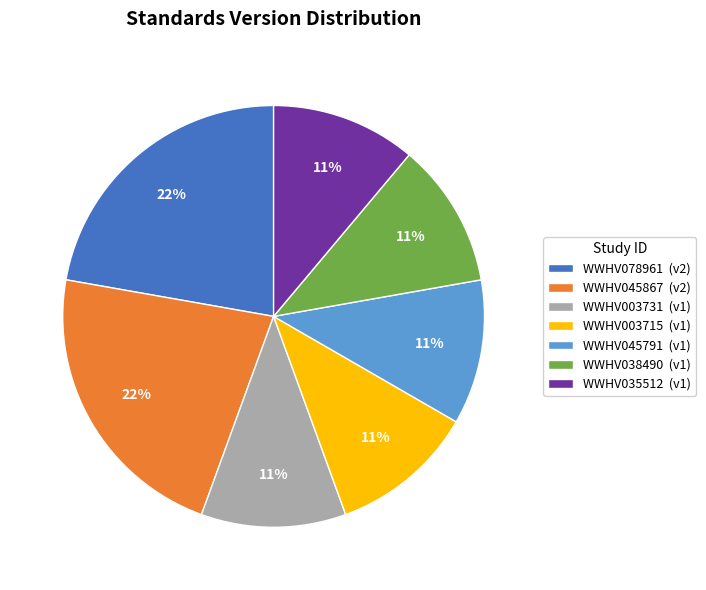

How many slices are in this pie chart?

7